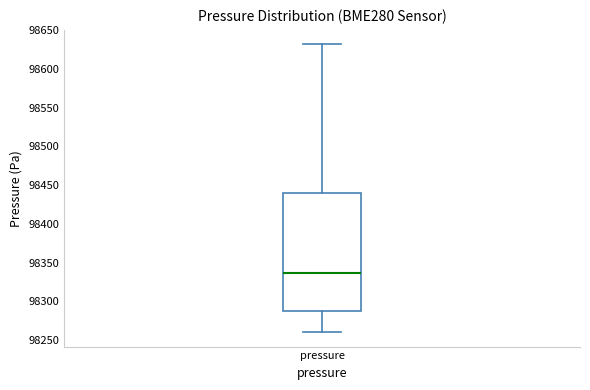

Transcribe this box plot: give where the median line is, the range the box spans, and where the two whiskers end, as read against the y-axis. The values are not printed on the chart, so give them approximately, as read against the axis.

median 98335, box 98290 to 98440, whiskers 98260 to 98630